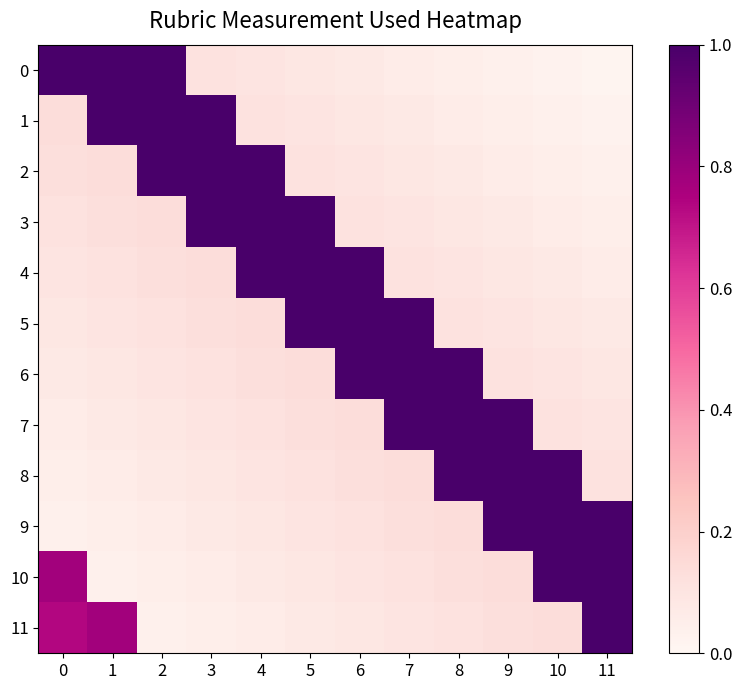

What is the total value across all series at 6?

4.3